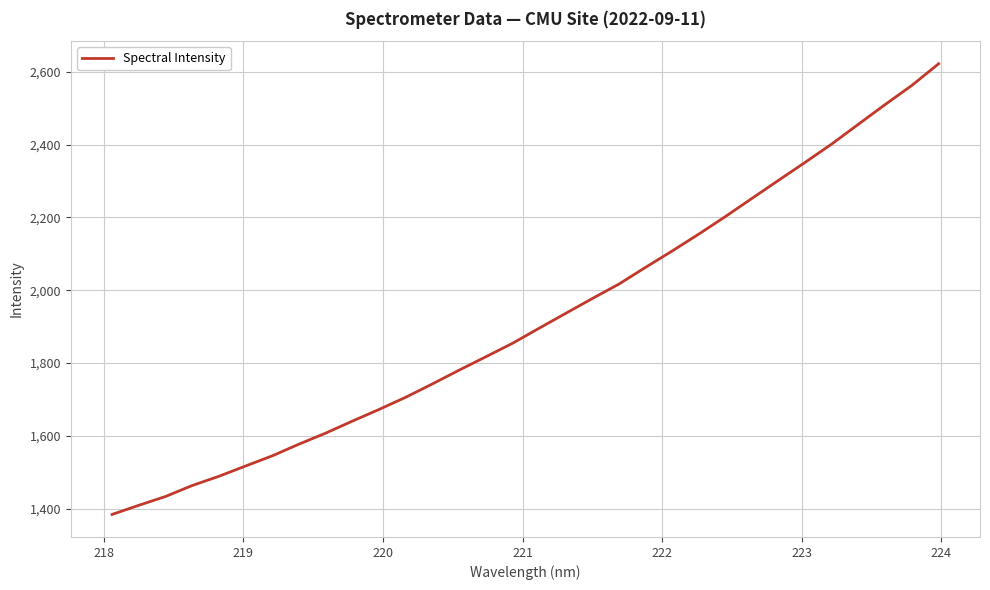

What is the greatest value displayed?

2622.2